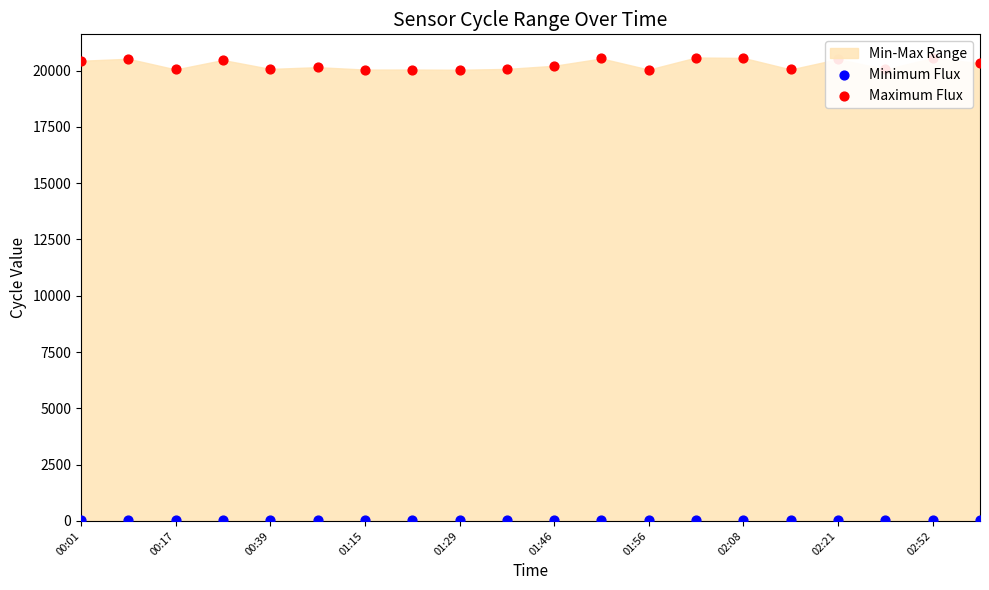

Which series reaches the maximum Y coordinate?

Maximum Flux